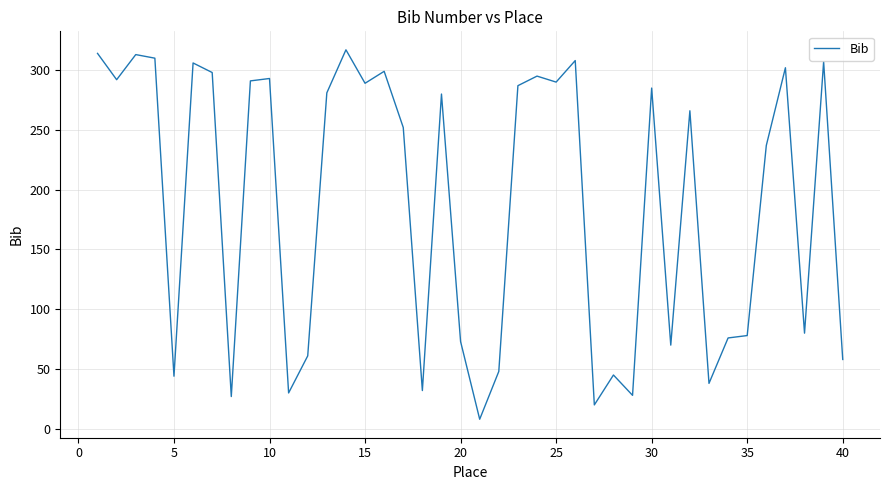

What is the minimum value shown in the chart?

8